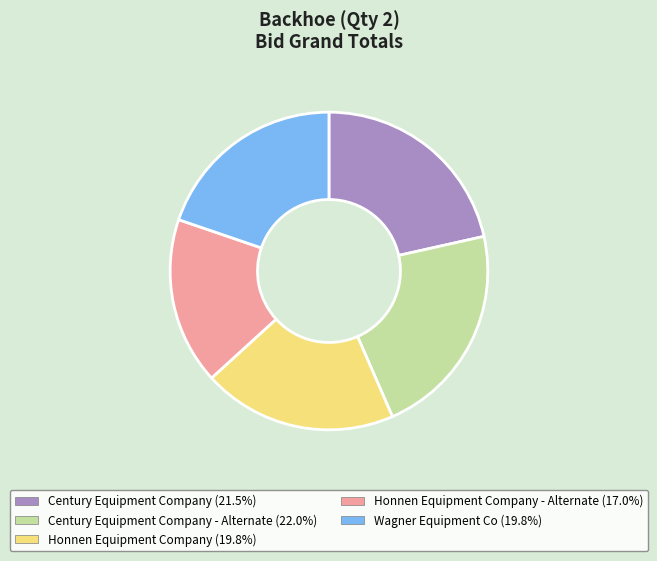

Does any single category account for the majority?

No